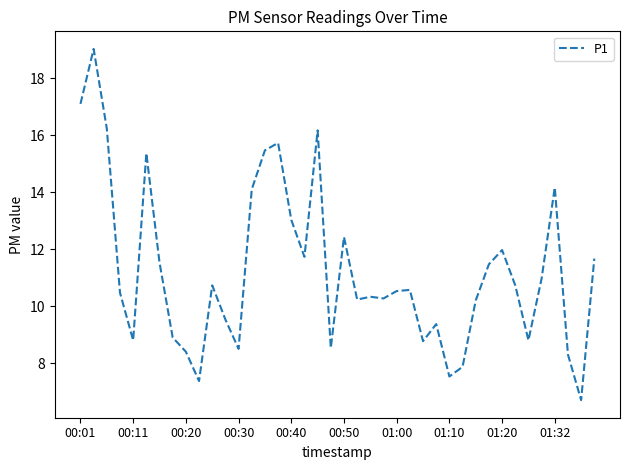

What is the smallest value displayed?

6.7